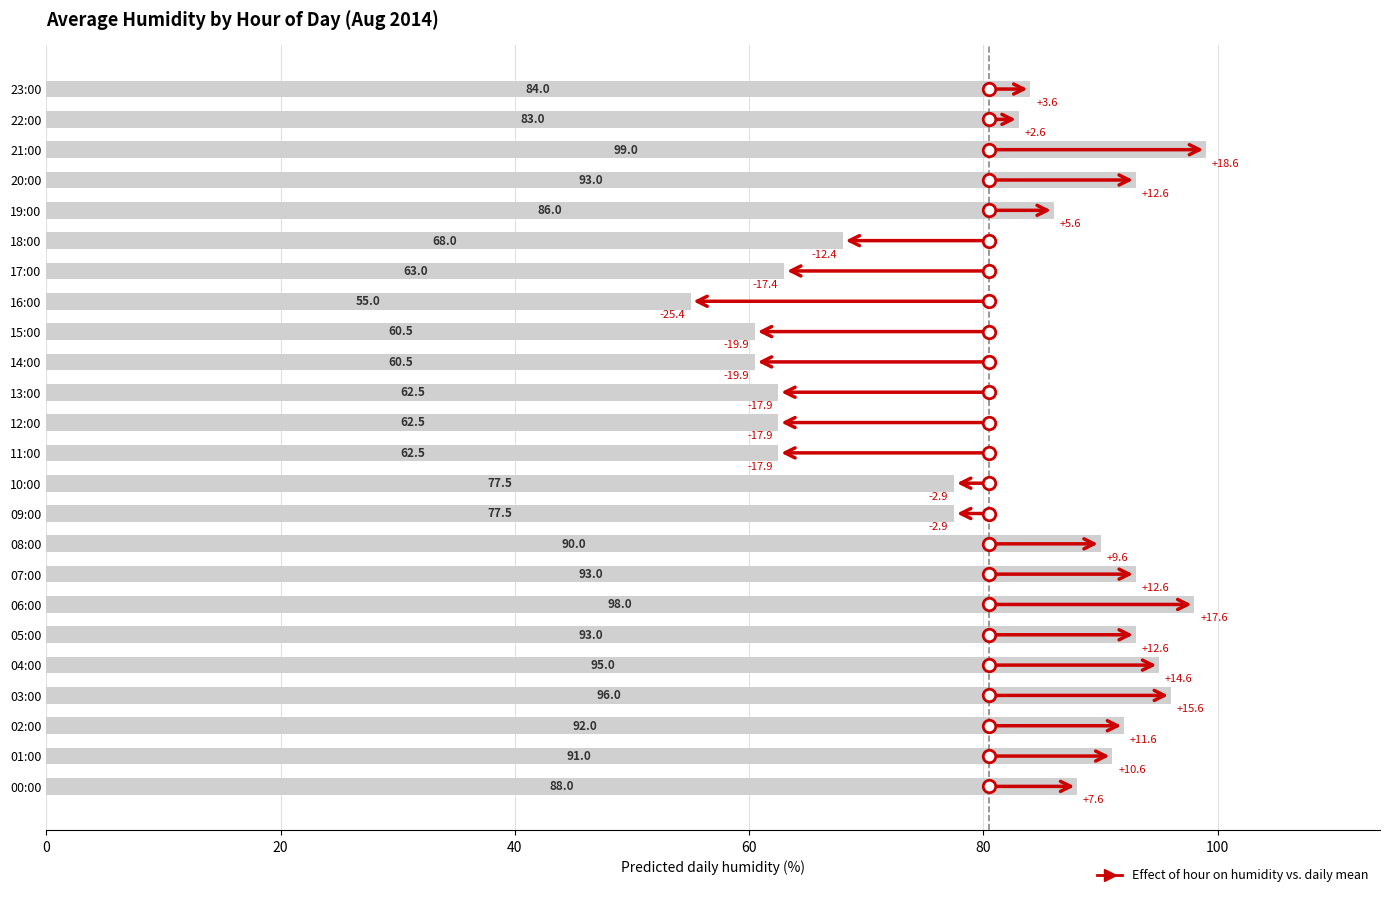

Are the bars grouped side by side (vs. stacked)?

No